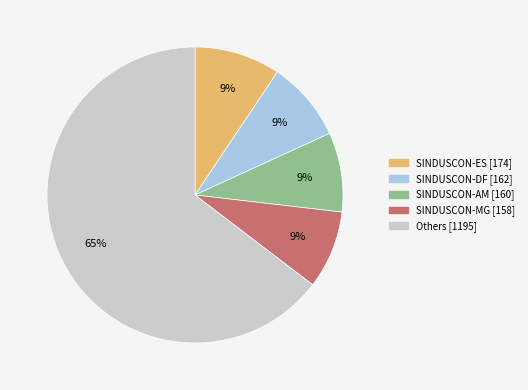

How many segments does this pie chart have?

5